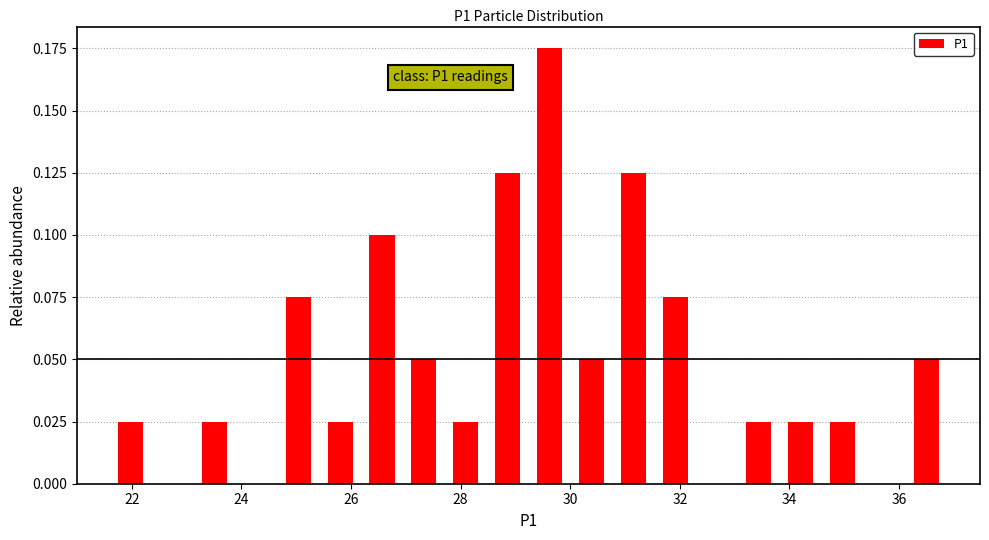

Around what value on the x-axis is the tallest bar? Give the approximate position of its centre, as read against the axis.

29.6